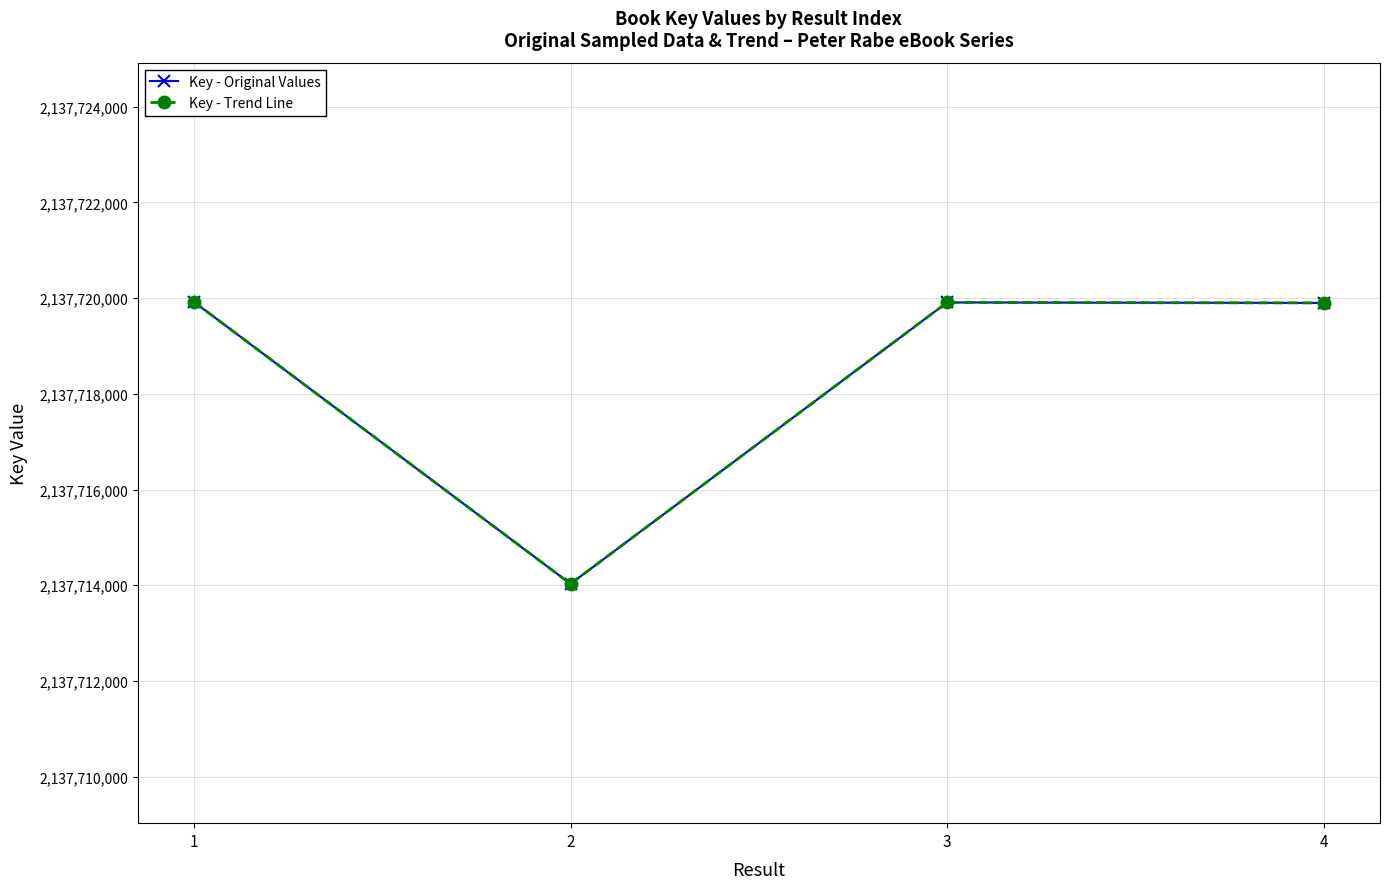

What is the difference between the second highest and second lowest values in the Key - Trend Line series?

10